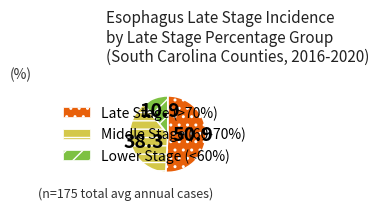

Is there a majority slice in this chart?

Yes